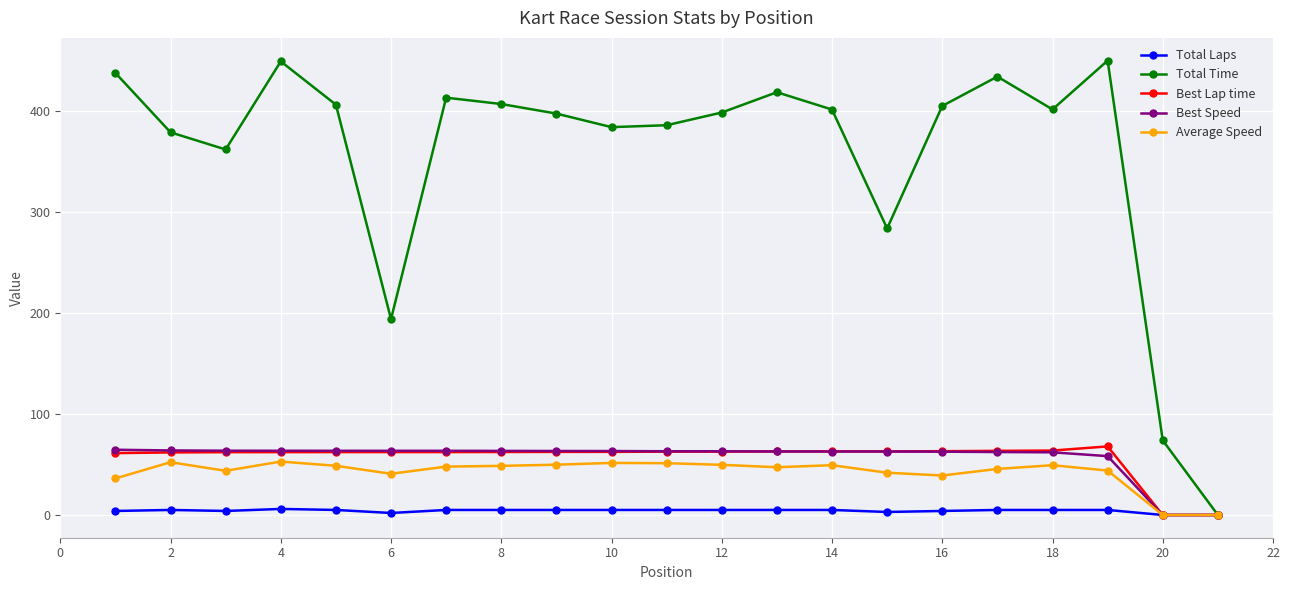

Which series has the largest total across all categories?

Total Time